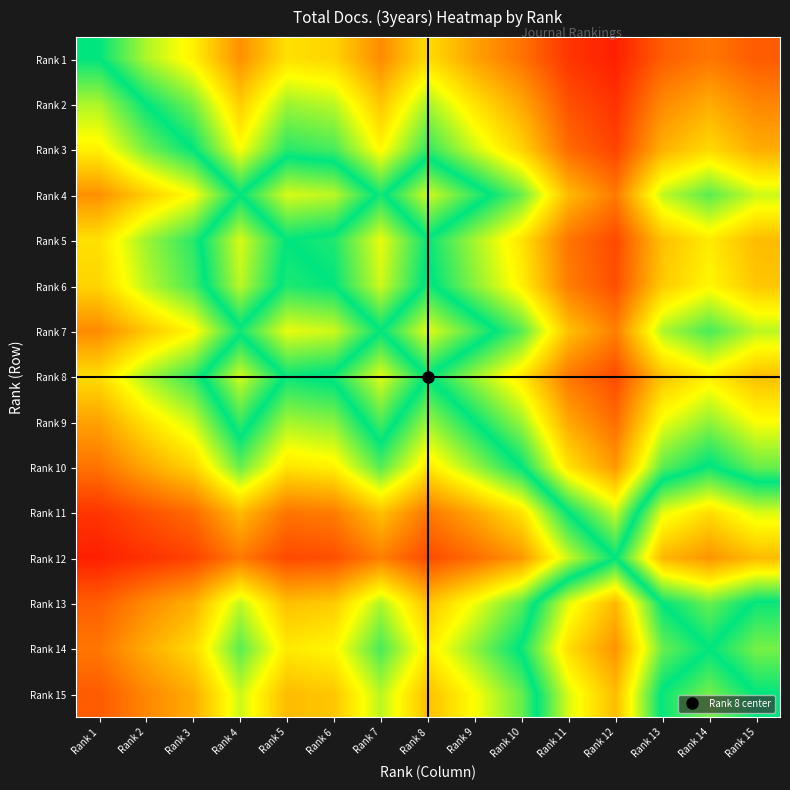

Which has a higher value, Rank 10 or Rank 15?

Rank 10